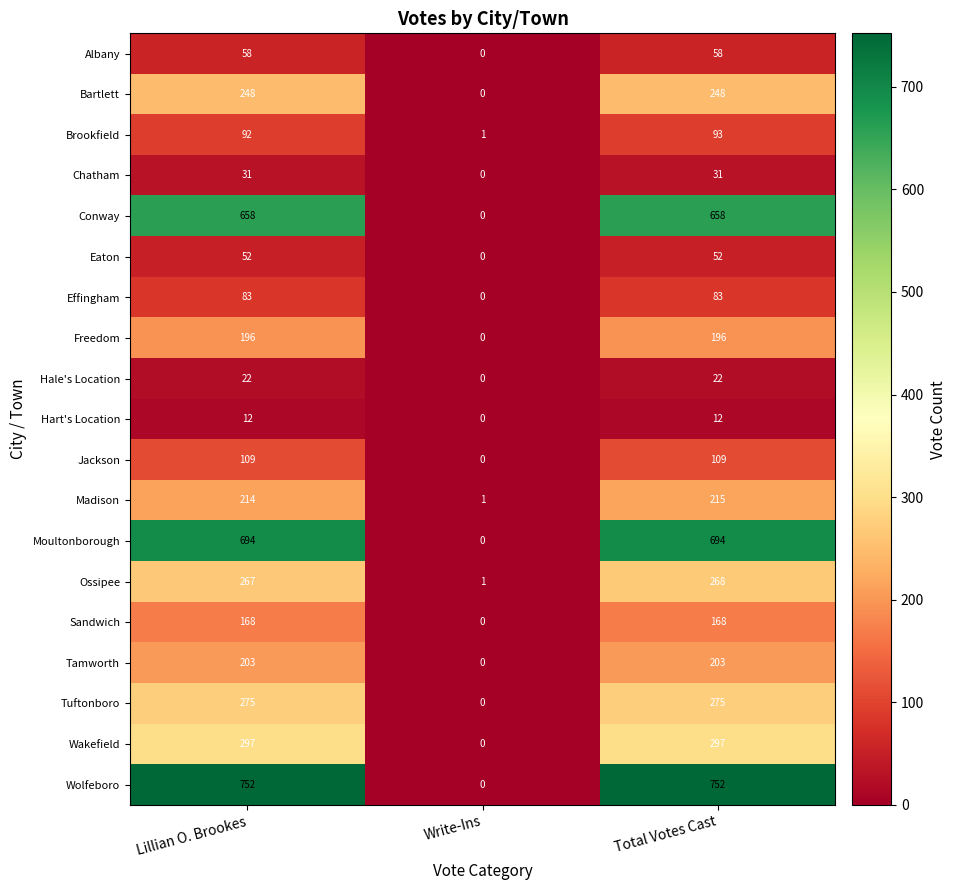

True or false: Tamworth has a value of 0 at Write-Ins.

True